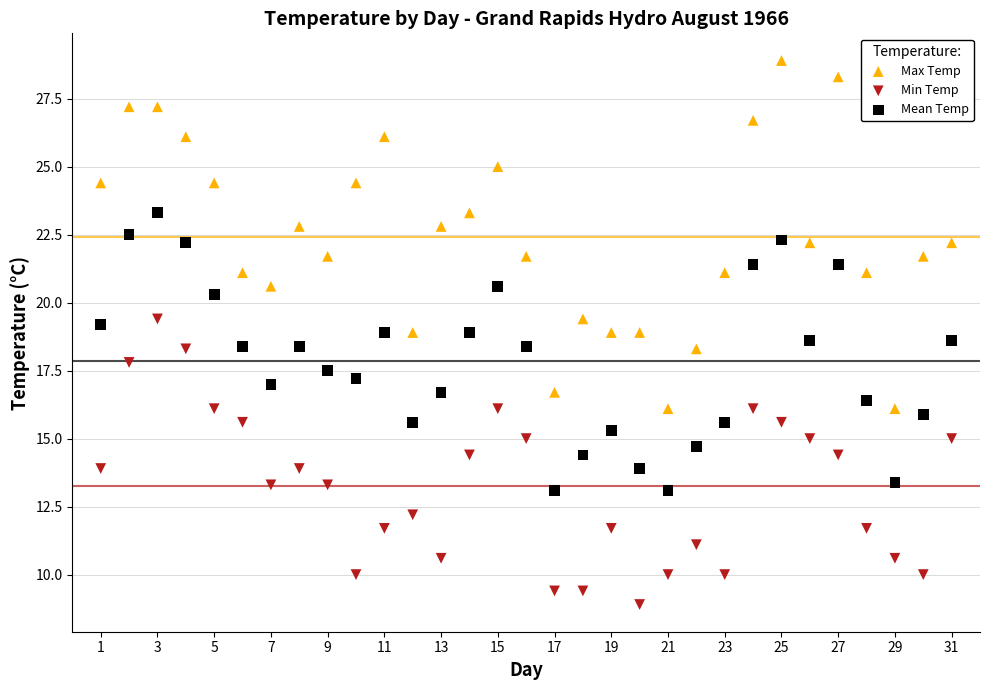

What are all the series names shown in the legend?

Max Temp, Min Temp, Mean Temp